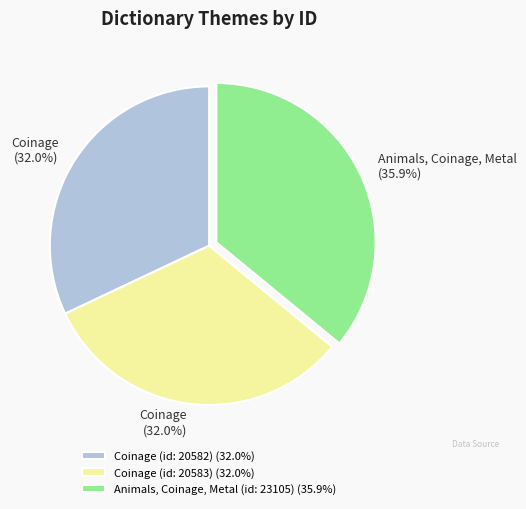

How much of the chart is everything except Animals, Coinage, Metal (id: 23105) (35.9%)?

64.1%